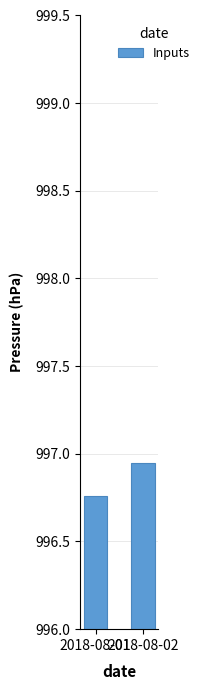

Is it true that the value at 2018-08-01 is 1431.5?

False